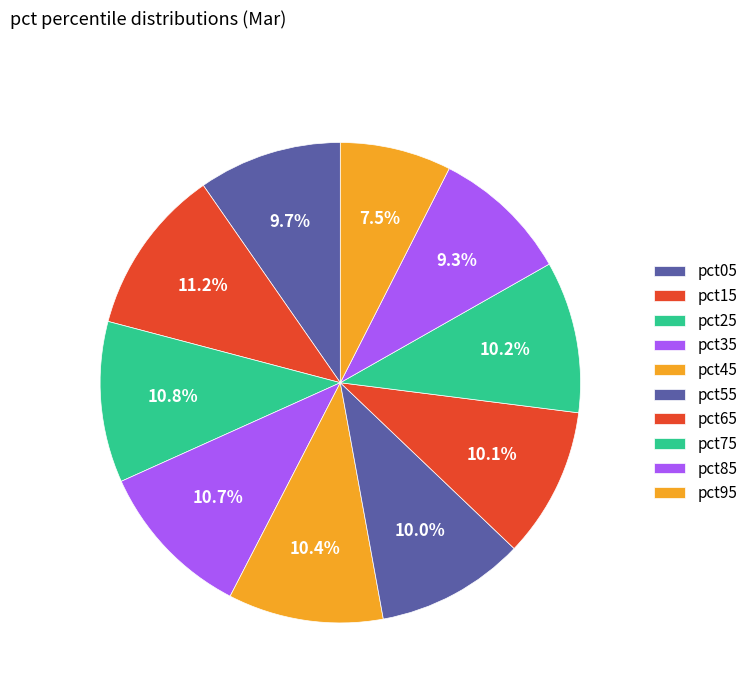

The pct35 slice represents 11% of the pie. True or false?

True